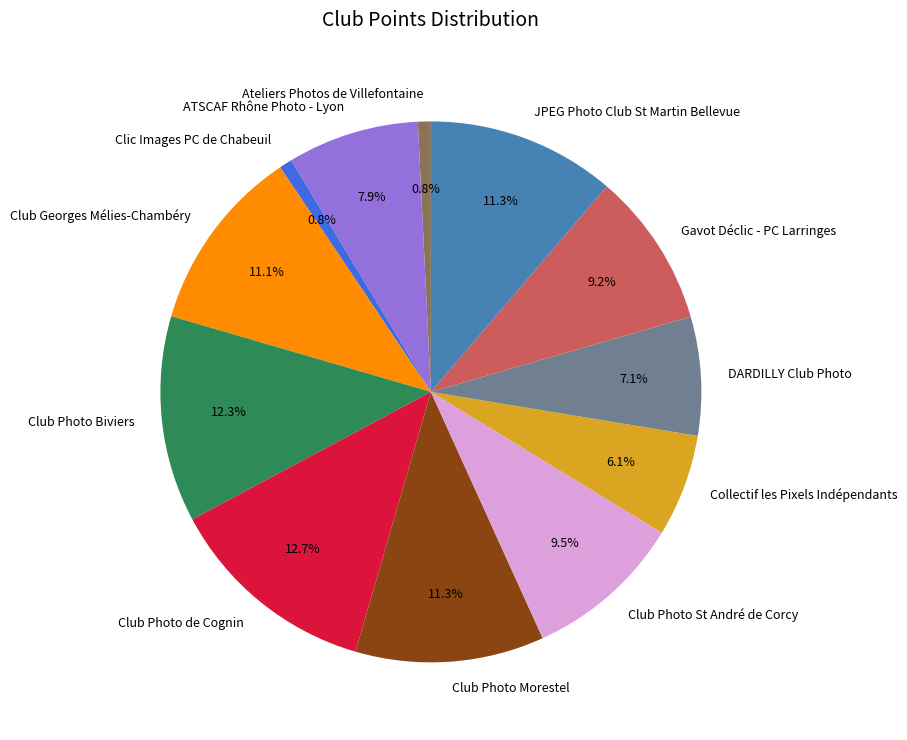

How many segments does this pie chart have?

12